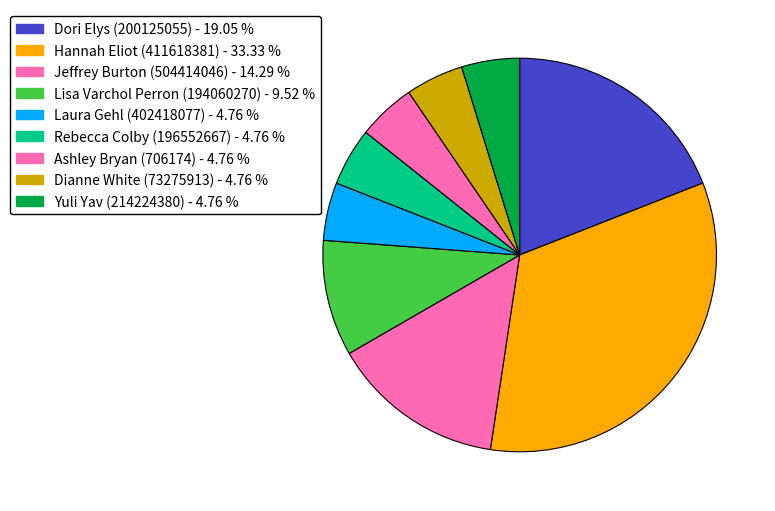

Combined, what portion of the pie is Ashley Bryan (706174) and Yuli Yav (214224380)?

9.5%